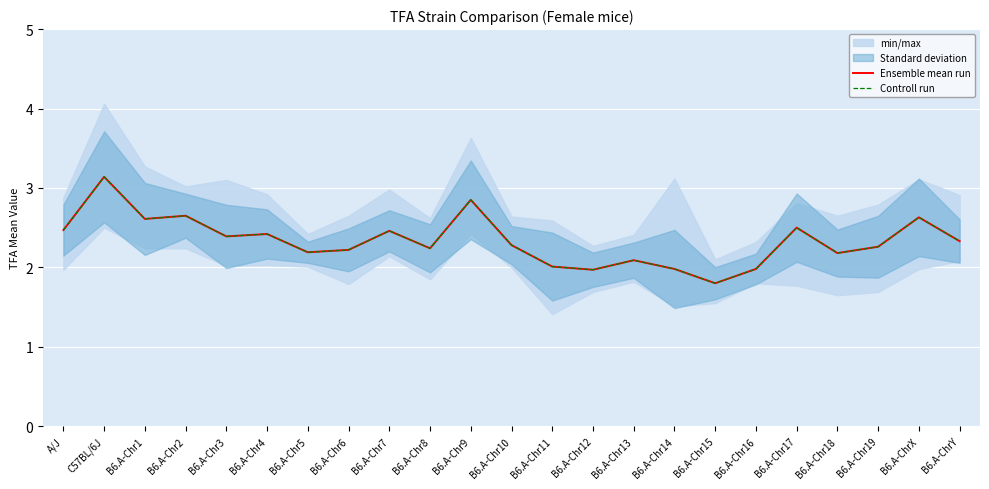

What is the sum of the Ensemble mean run values at B6.A-ChrX and B6.A-Chr16?

4.6